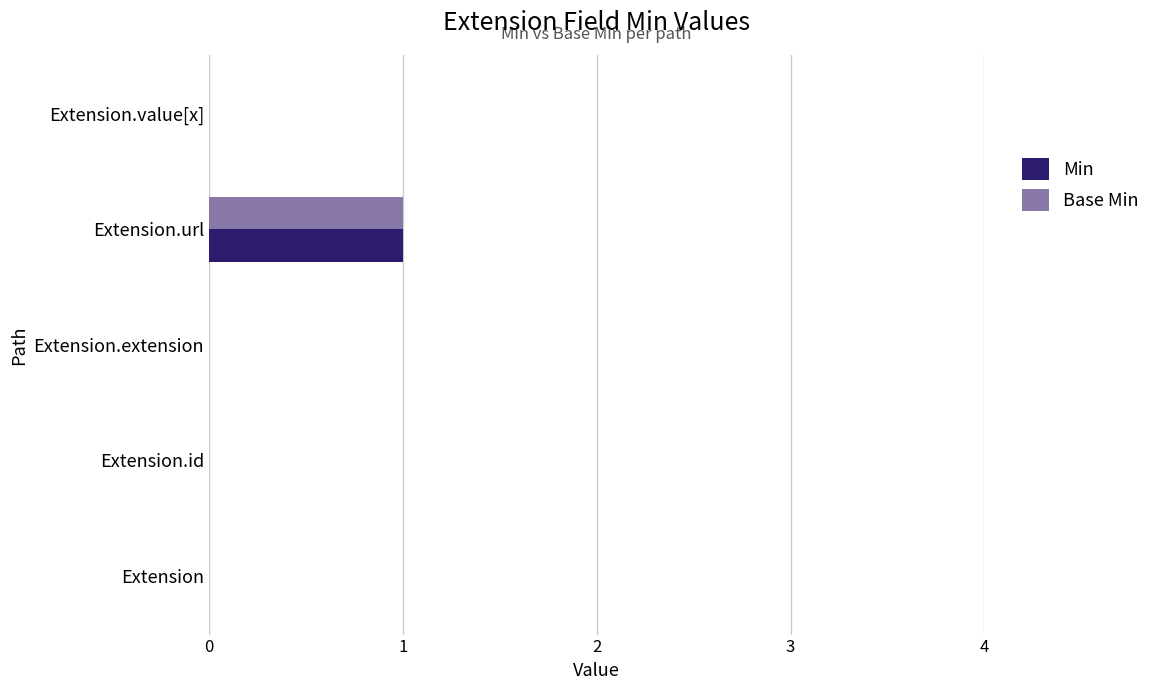

The value of Base Min at Extension is 0. True or false?

True